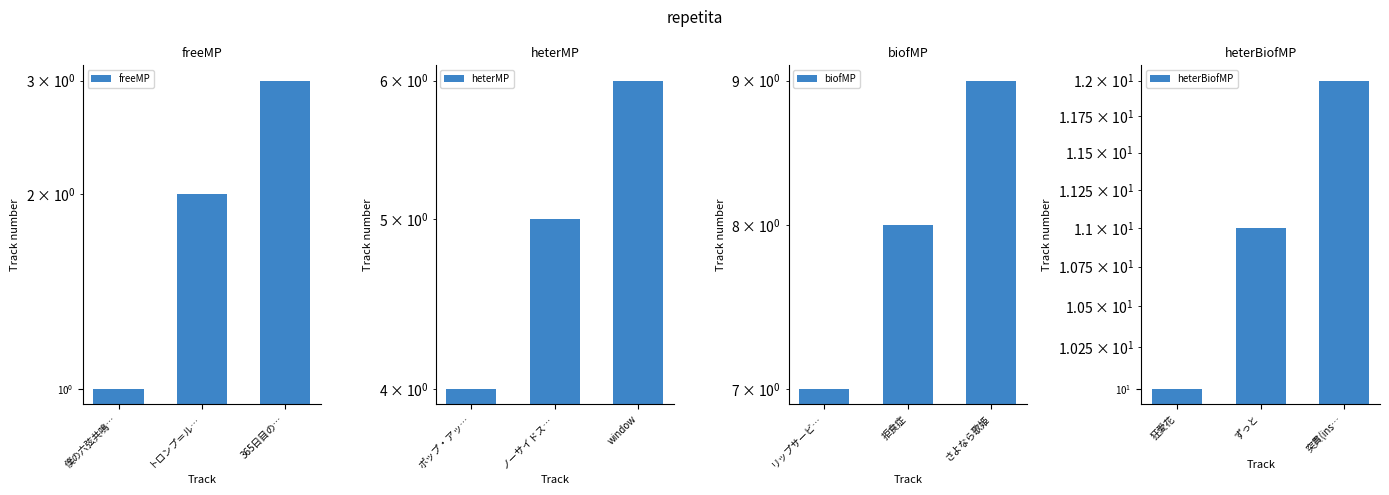

What is the average value of the freeMP series?

2